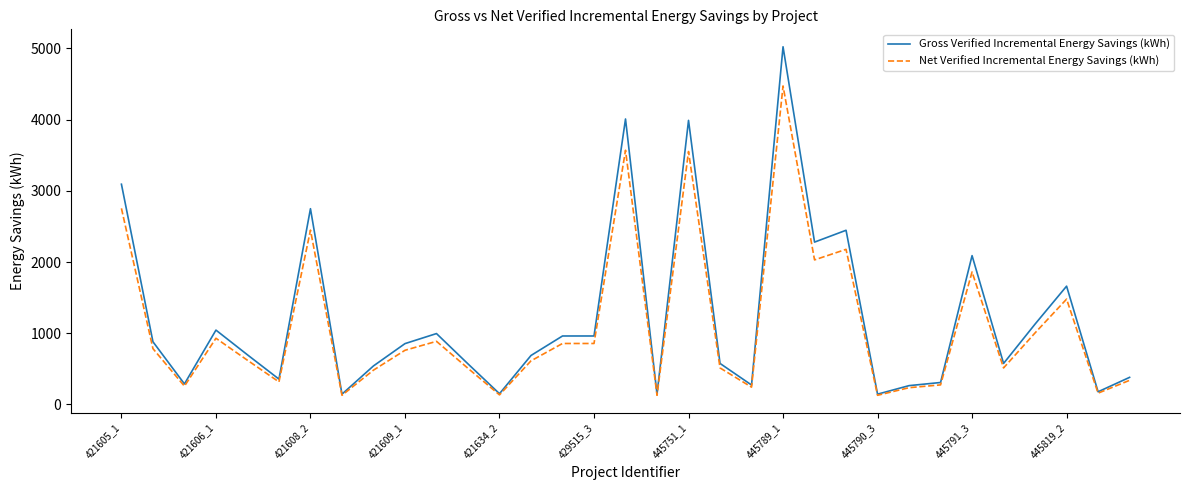

Which series has the largest range (max minus min)?

Gross Verified Incremental Energy Savings (kWh)